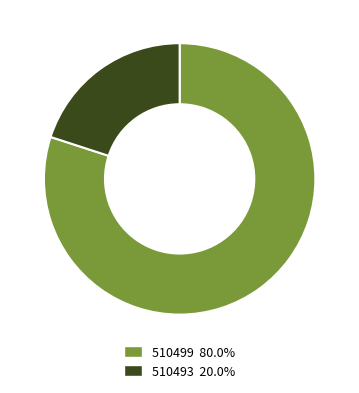

Do 510499 80.0% and 510493 20.0% together represent more than half of the pie?

Yes